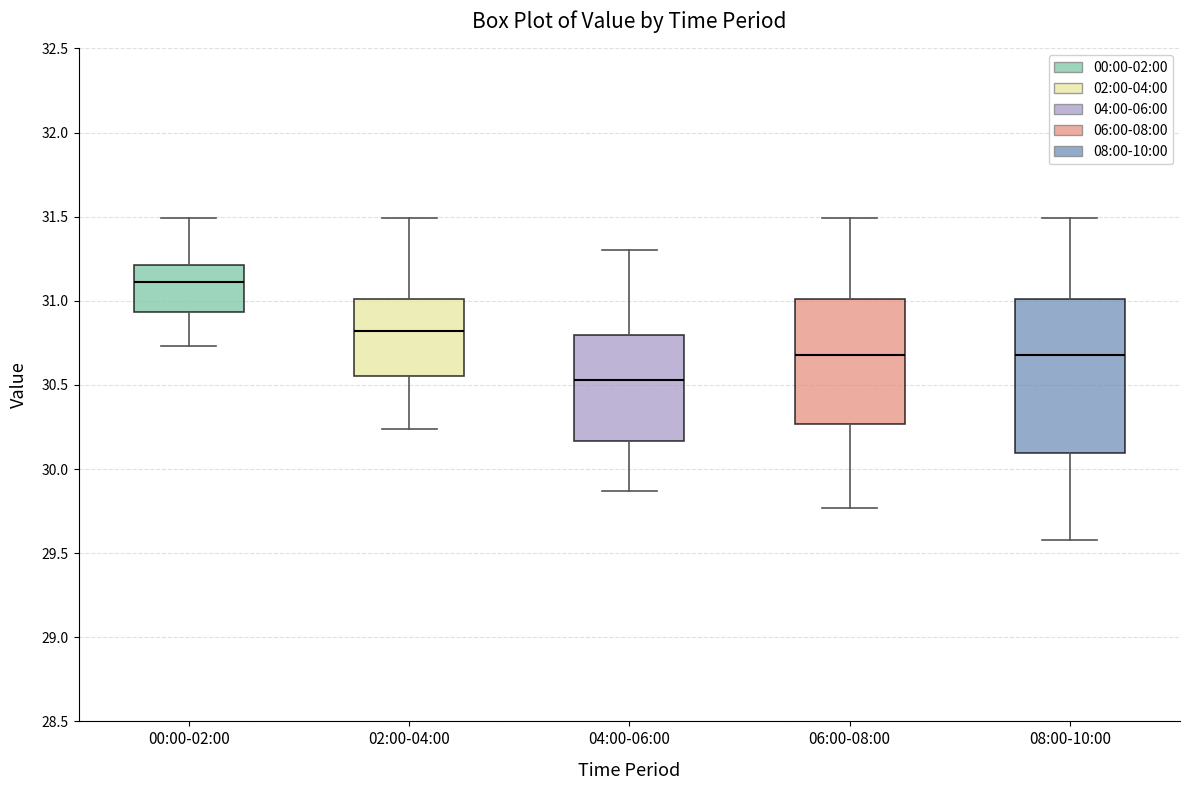

Comparing the boxes themselves (not the whiskers), which one is the tallest?

08:00-10:00